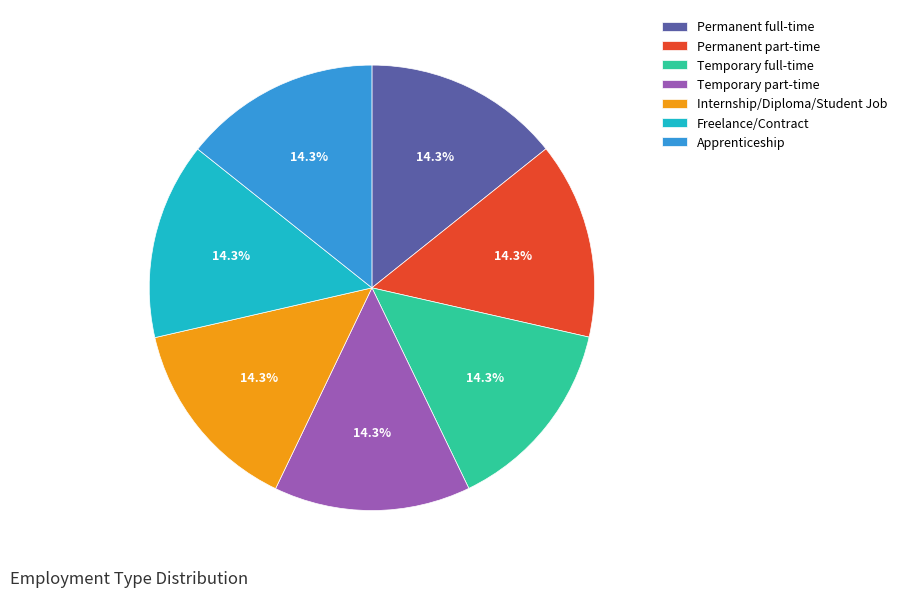

Approximately how many times larger is the value at Permanent part-time compared to Temporary full-time?

1.0